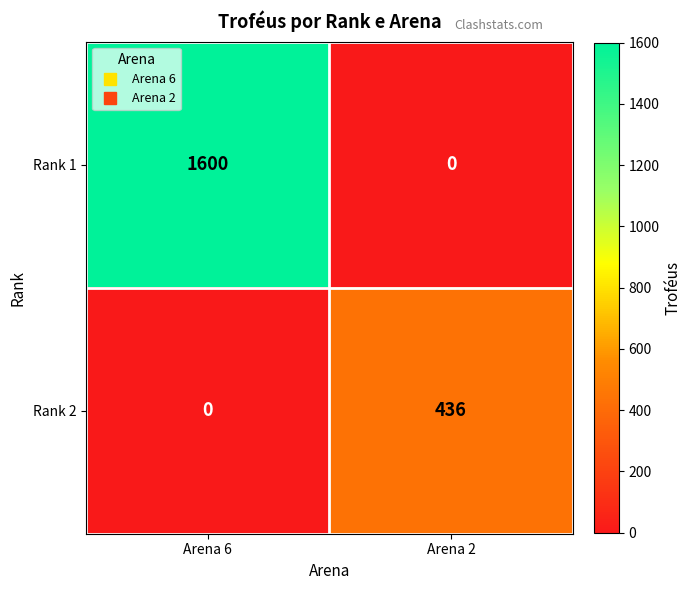

At Arena 2, list the series in order from largest to smallest.

Rank 2, Rank 1